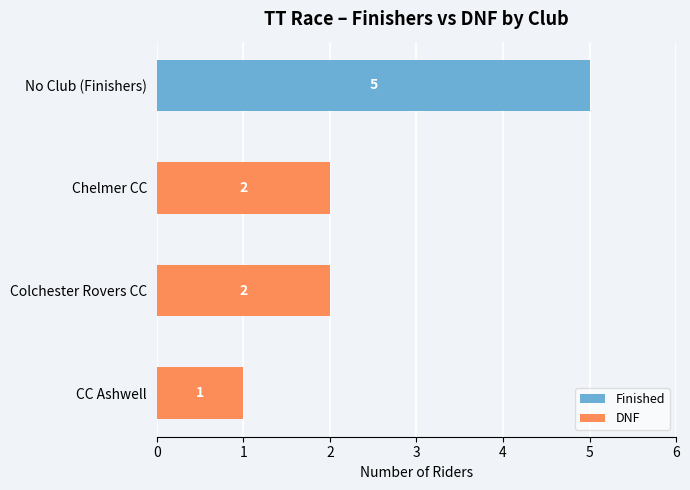

How many Finished values are between 0 and 5?

4